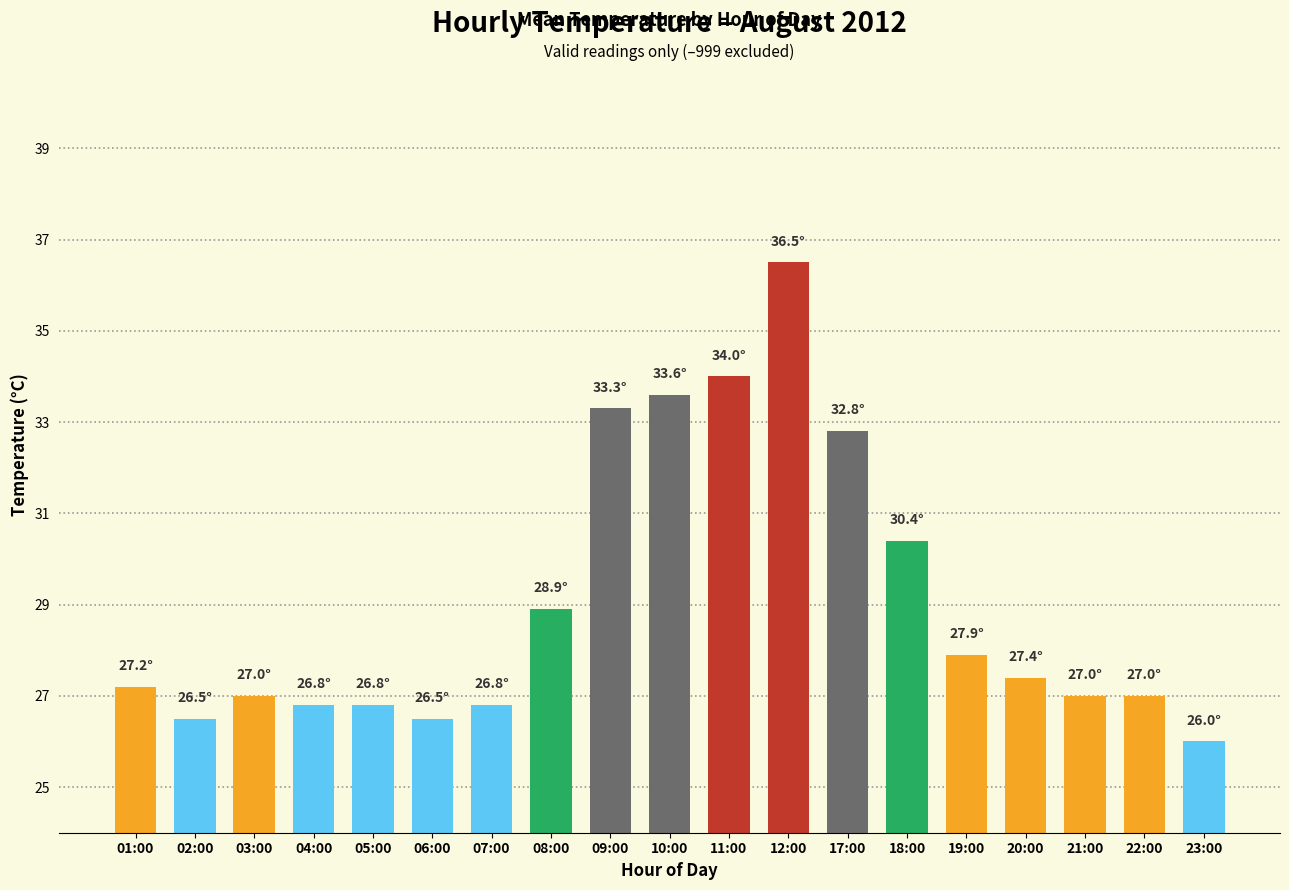

How many categories are shown in the chart?

19